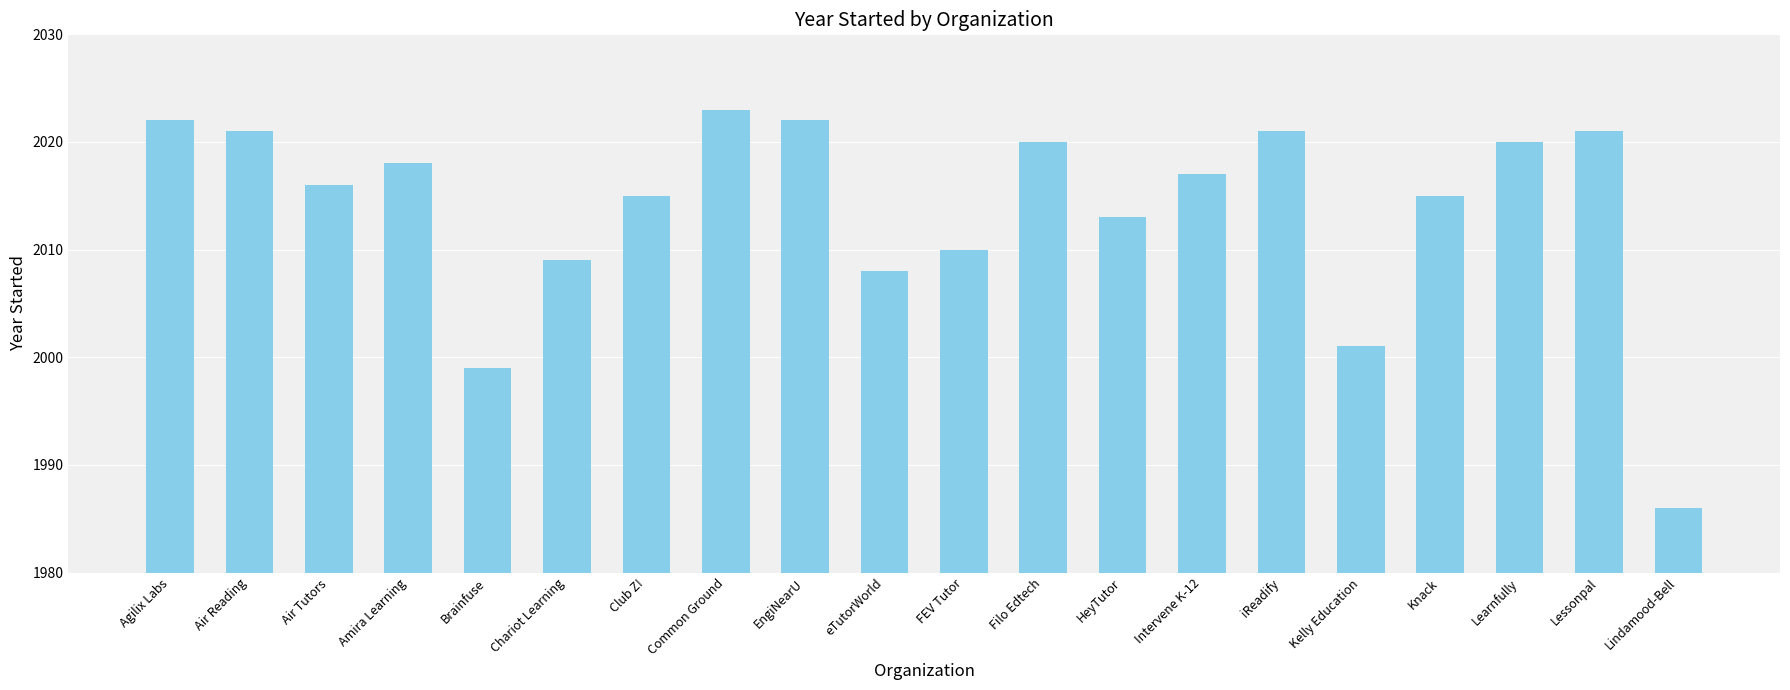

Reading right to left, list all the values displayed in this chart.

Lindamood-Bell=1986	Lessonpal=2021	Learnfully=2020	Knack=2015	Kelly Education=2001	iReadify=2021	Intervene K-12=2017	HeyTutor=2013	Filo Edtech=2020	FEV Tutor=2010	eTutorWorld=2008	EngiNearU=2022	Common Ground=2023	Club Z!=2015	Chariot Learning=2009	Brainfuse=1999	Amira Learning=2018	Air Tutors=2016	Air Reading=2021	Agilix Labs=2022